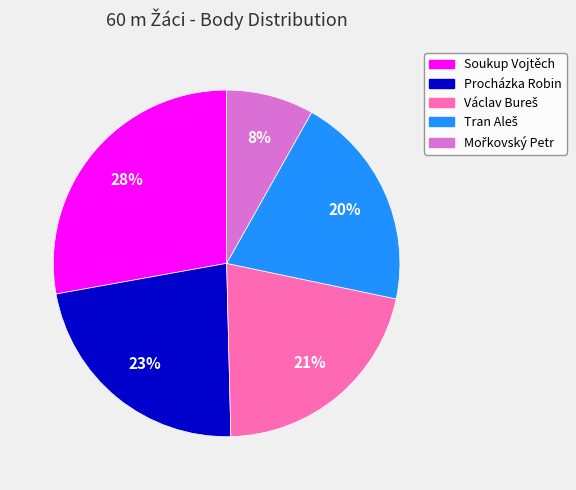

Which has a higher value, Procházka Robin or Soukup Vojtěch?

Soukup Vojtěch